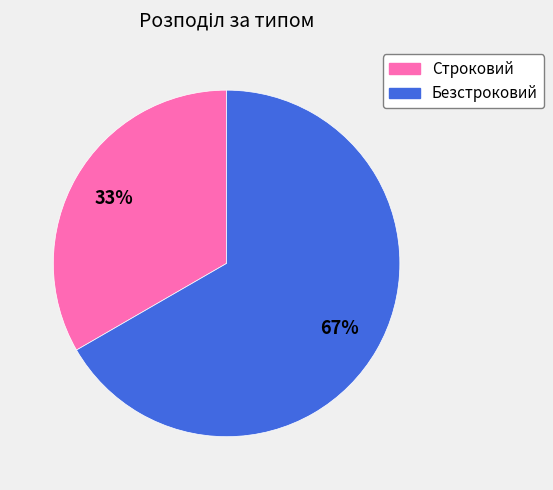

Is it true that Строковий is 45% of the pie?

False